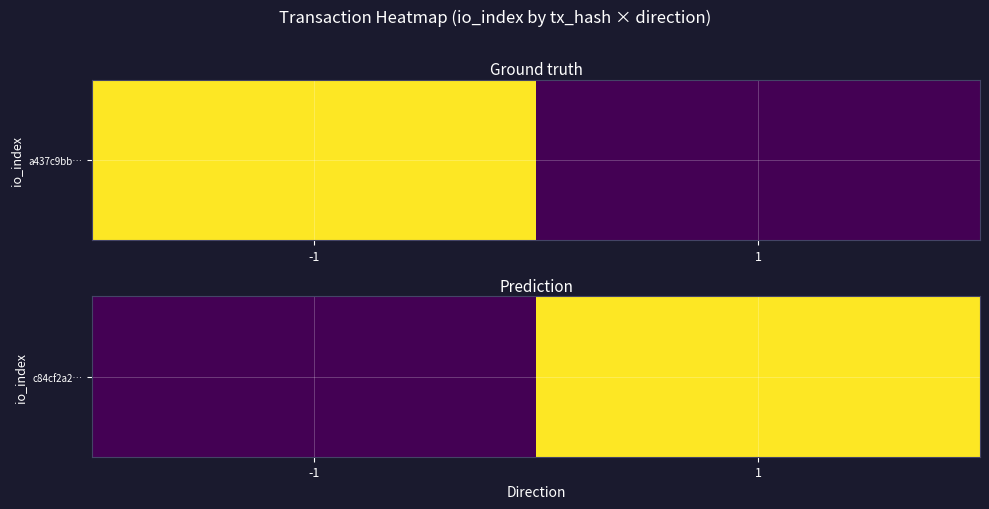

List the labels in order of value, largest first.

1, -1